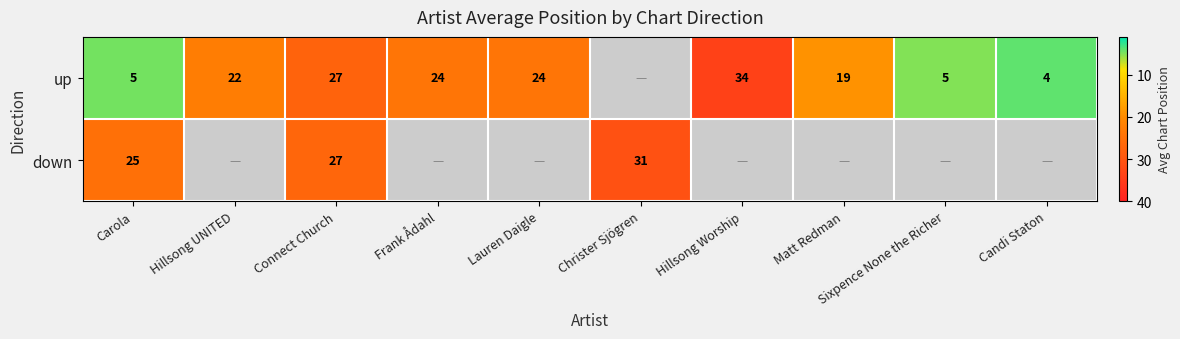

The up series shows 25 at Matt Redman. True or false?

False